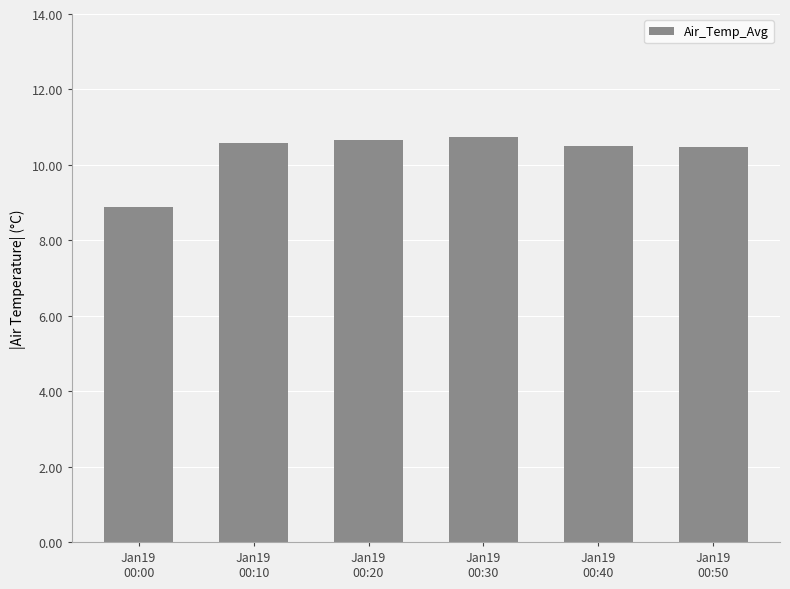

What is the greatest value displayed?

10.8